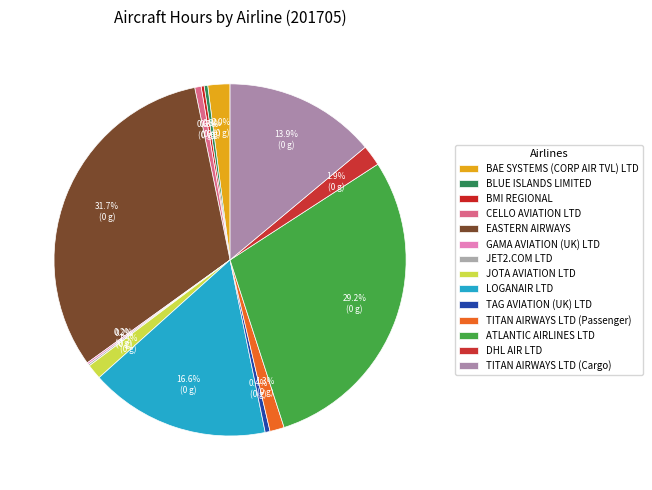

What percentage is the CELLO AVIATION LTD slice, to the nearest percent?

1%